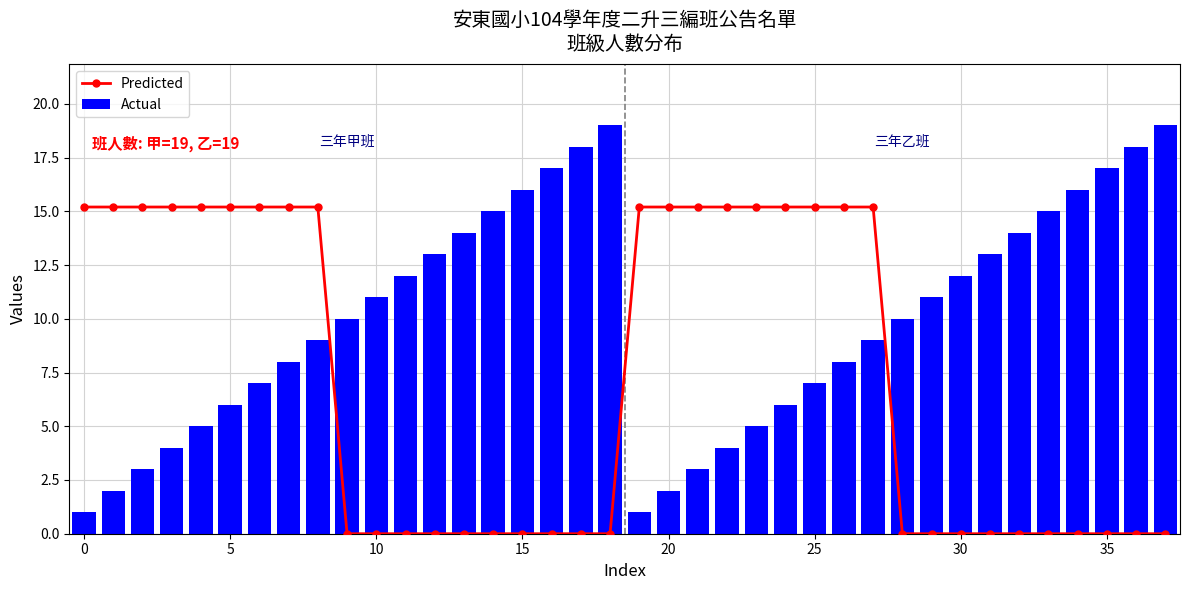

Which series has the largest total across all categories?

Actual